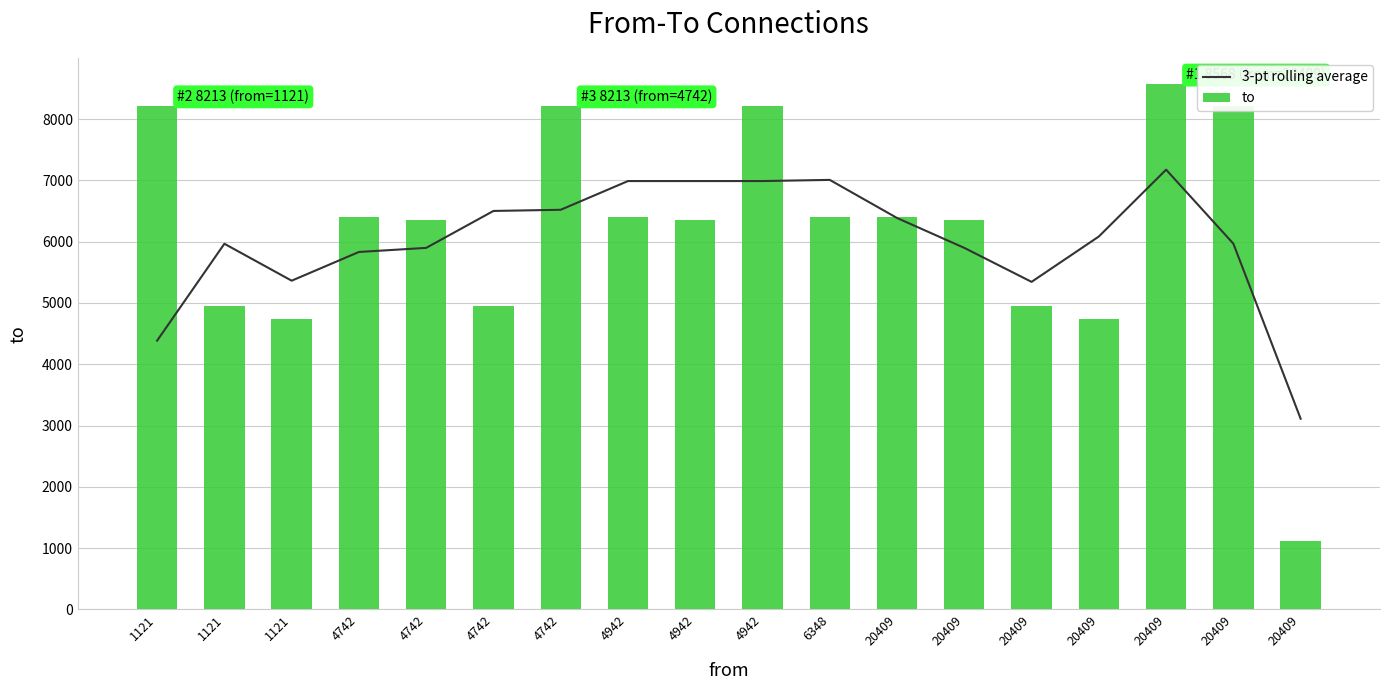

Which series has the widest spread of values?

to